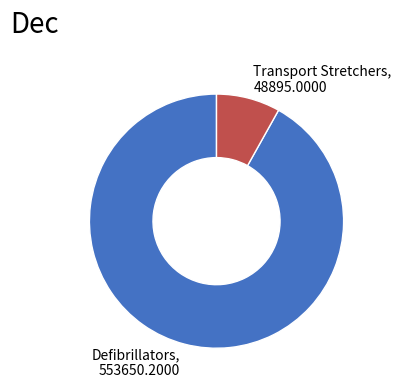

Rank the categories by value from highest to lowest.

Defibrillators, Transport Stretchers